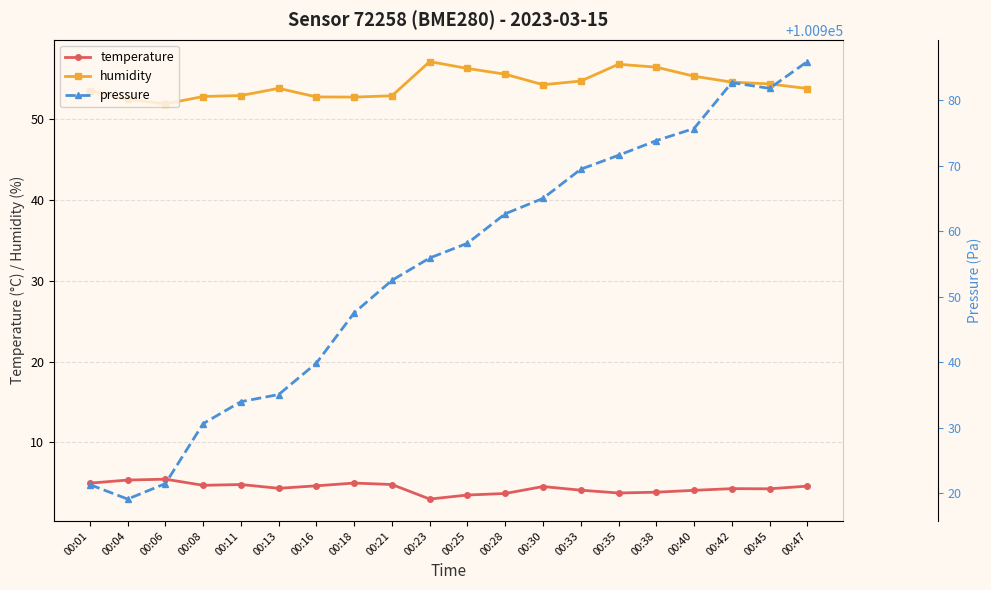

At which category is the sum across all series the highest?

00:47